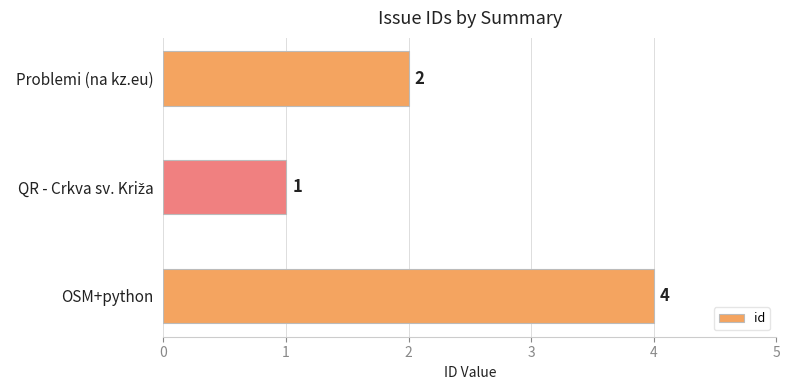

Approximately how many times larger is the value at OSM+python compared to Problemi (na kz.eu)?

2.0